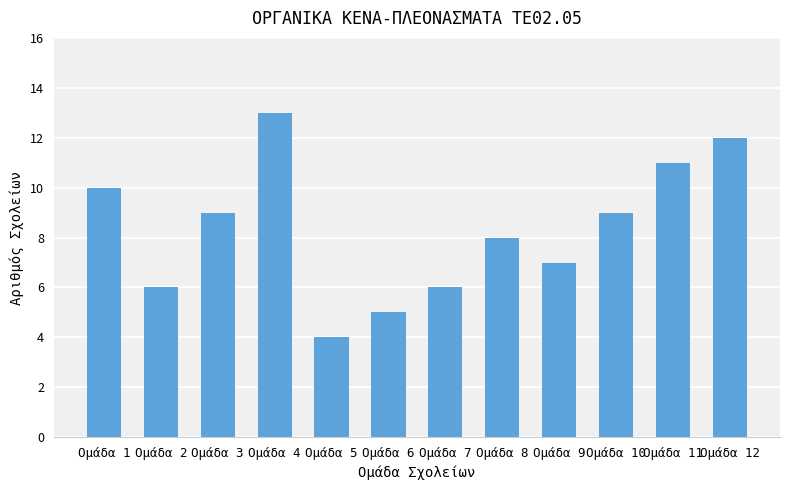

True or false: the data shows 15 at Ομάδα 3.

False